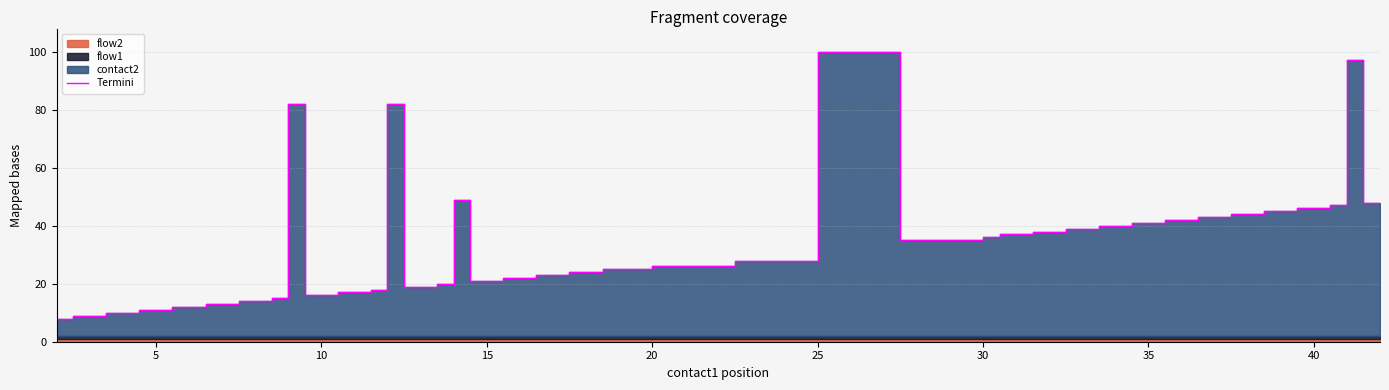

How many points are higher than both their immediate neighbors (excluding endpoints)?

5